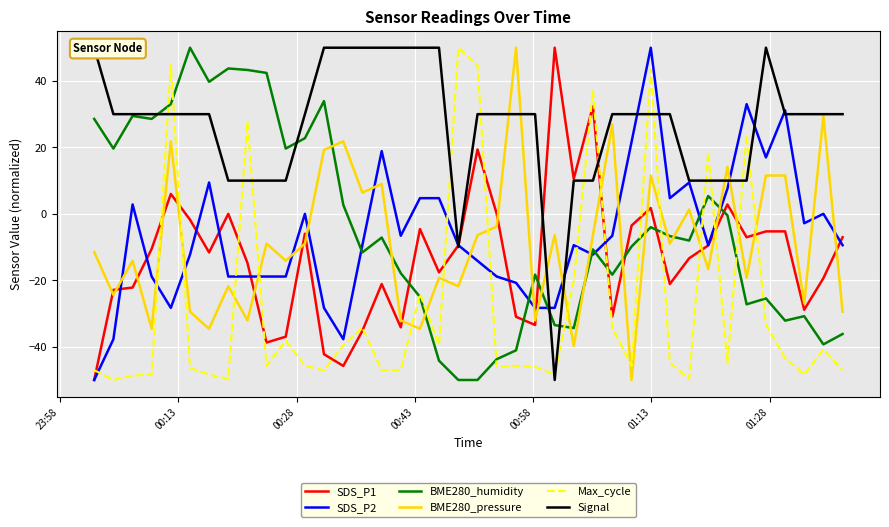

True or false: SDS_P1 and BME280_humidity cross at least once.

True